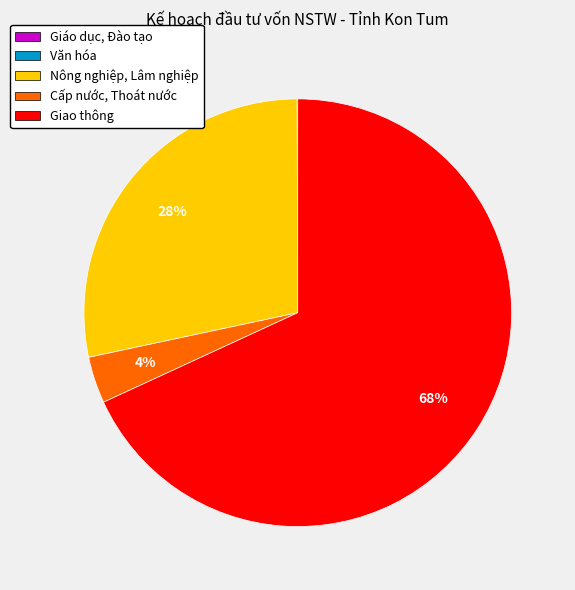

What is the majority slice?

Giao thông